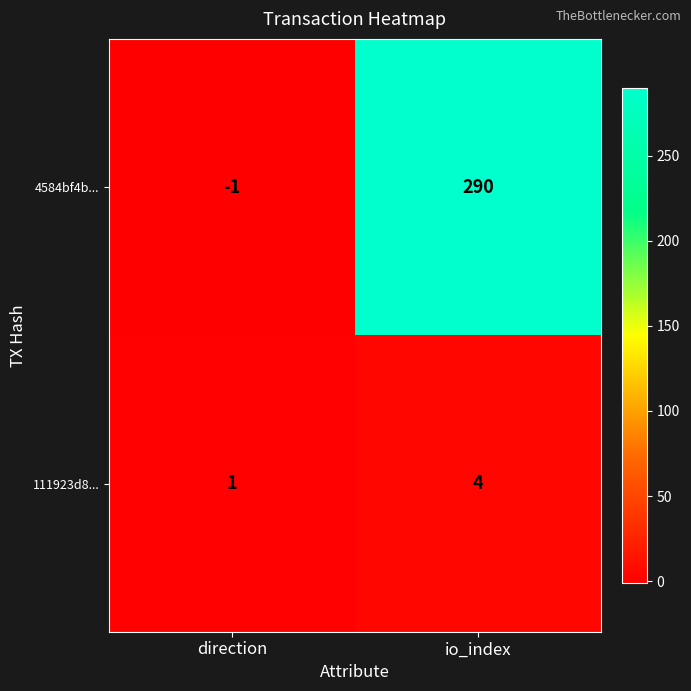

True or false: 4584bf4b... has a value of 145 at io_index.

False